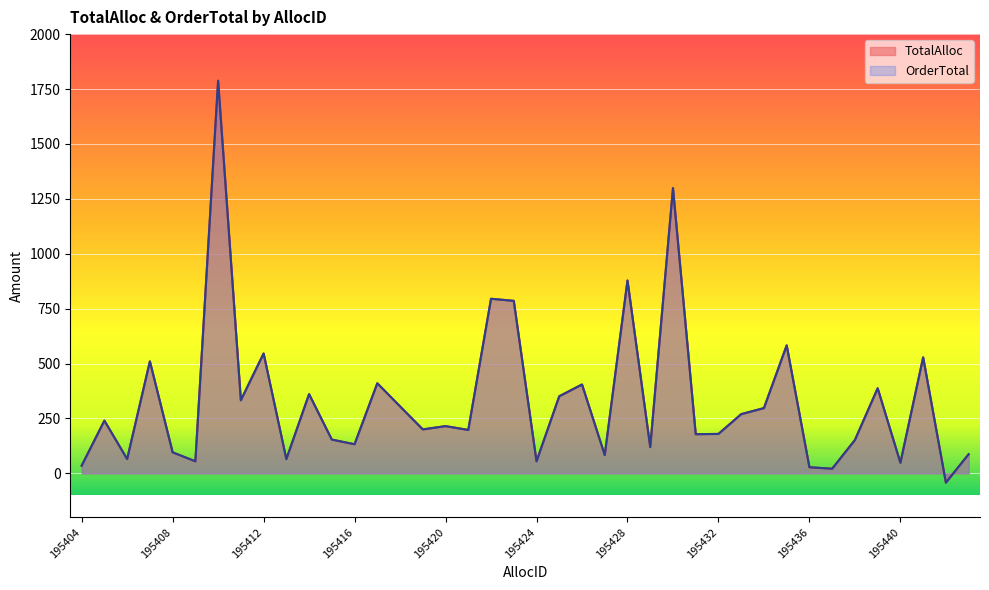

Rank the series at 195425 from lowest to highest value.

TotalAlloc, OrderTotal